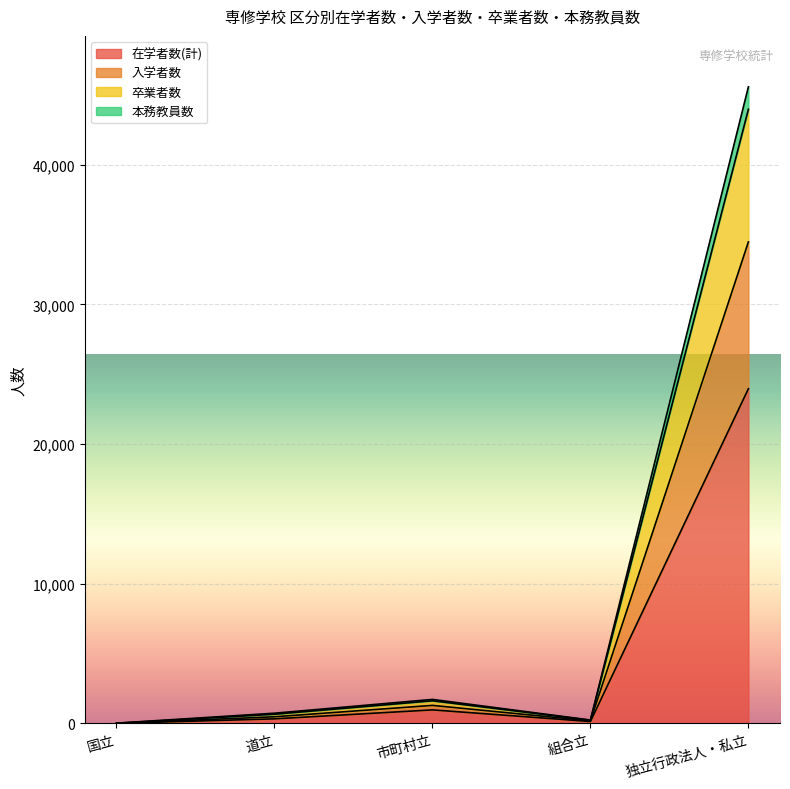

At which category is the sum across all series the highest?

独立行政法人・私立